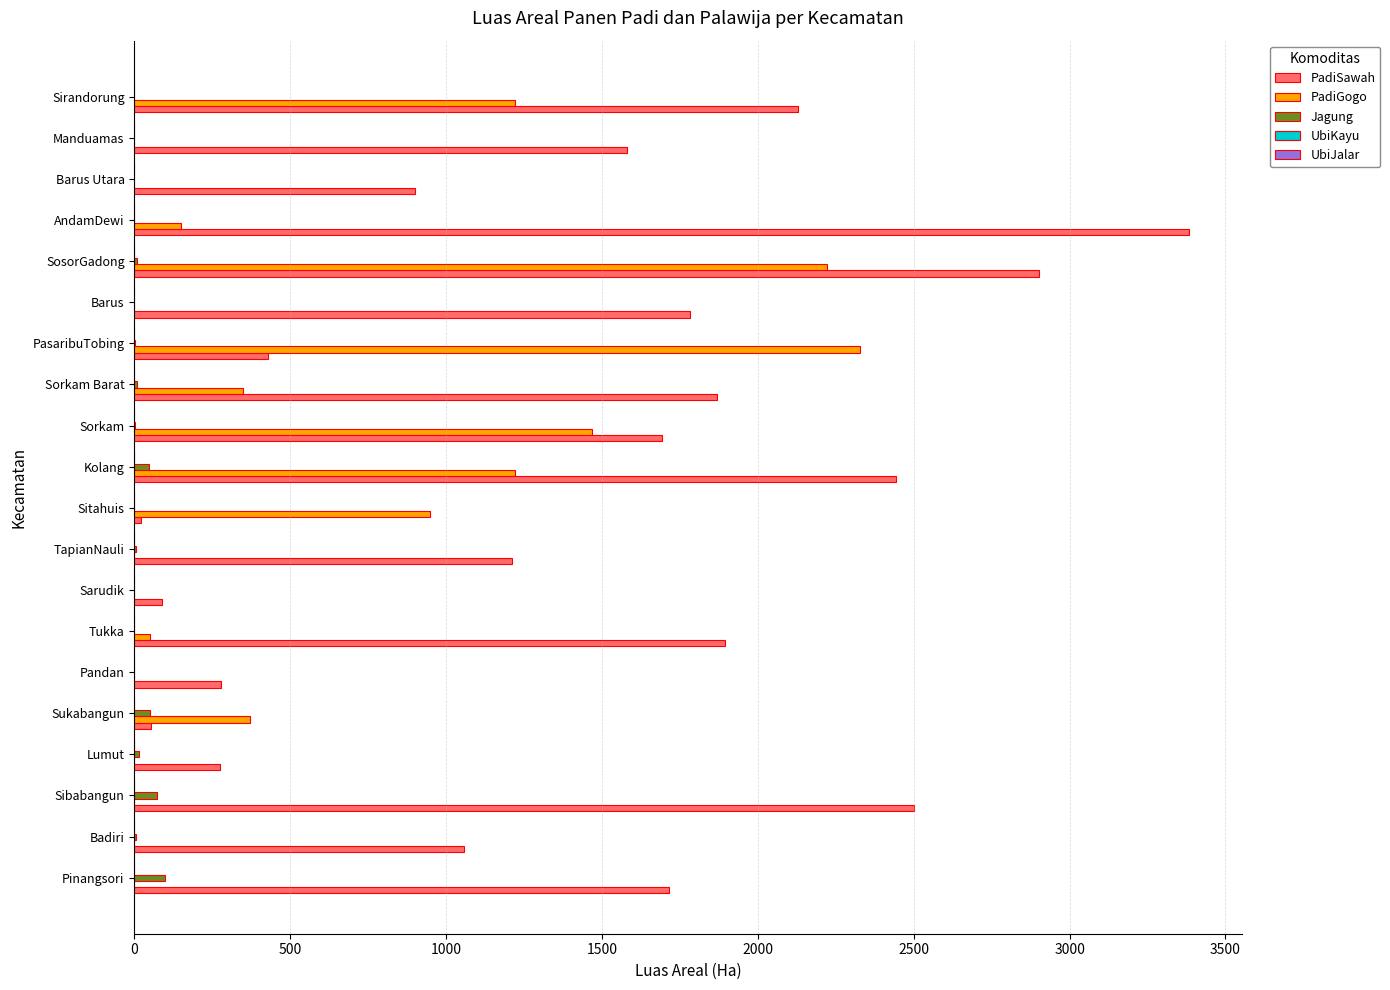

The value of PadiGogo at Sukabangun is 370. True or false?

True